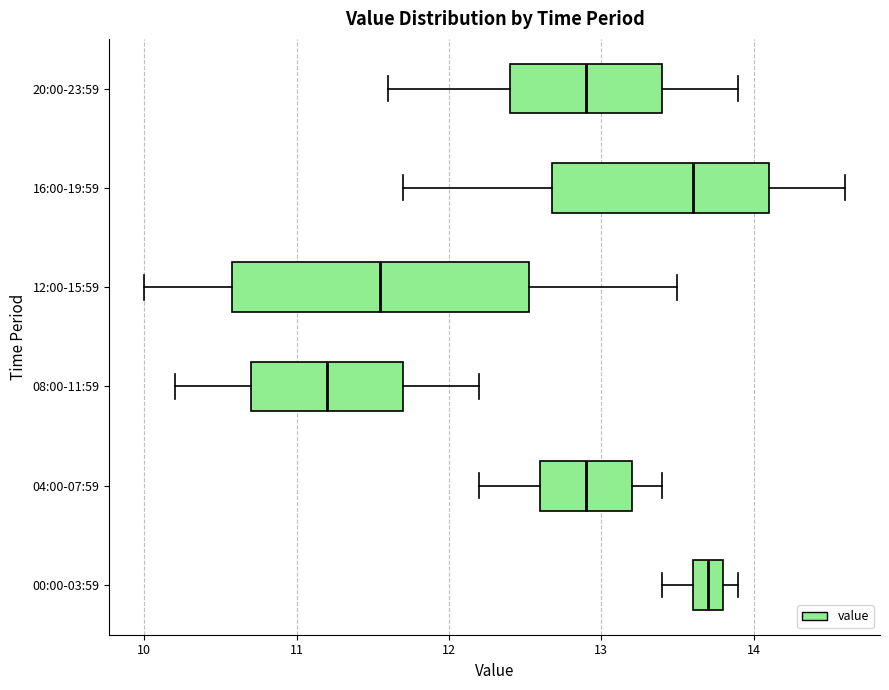

Reading bottom to top, read every box against the x-axis: the position of its median line, the range the box covers, and the ends of its whiskers. The values are not printed on the chart, so give them approximately, as read against the axis.

00:00-03:59: median 13.7, box 13.6 to 13.8, whiskers 13.4 to 13.9
04:00-07:59: median 12.9, box 12.6 to 13.2, whiskers 12.2 to 13.4
08:00-11:59: median 11.2, box 10.7 to 11.7, whiskers 10.2 to 12.2
12:00-15:59: median 11.6, box 10.6 to 12.5, whiskers 10.0 to 13.5
16:00-19:59: median 13.6, box 12.7 to 14.1, whiskers 11.7 to 14.6
20:00-23:59: median 12.9, box 12.4 to 13.4, whiskers 11.6 to 13.9